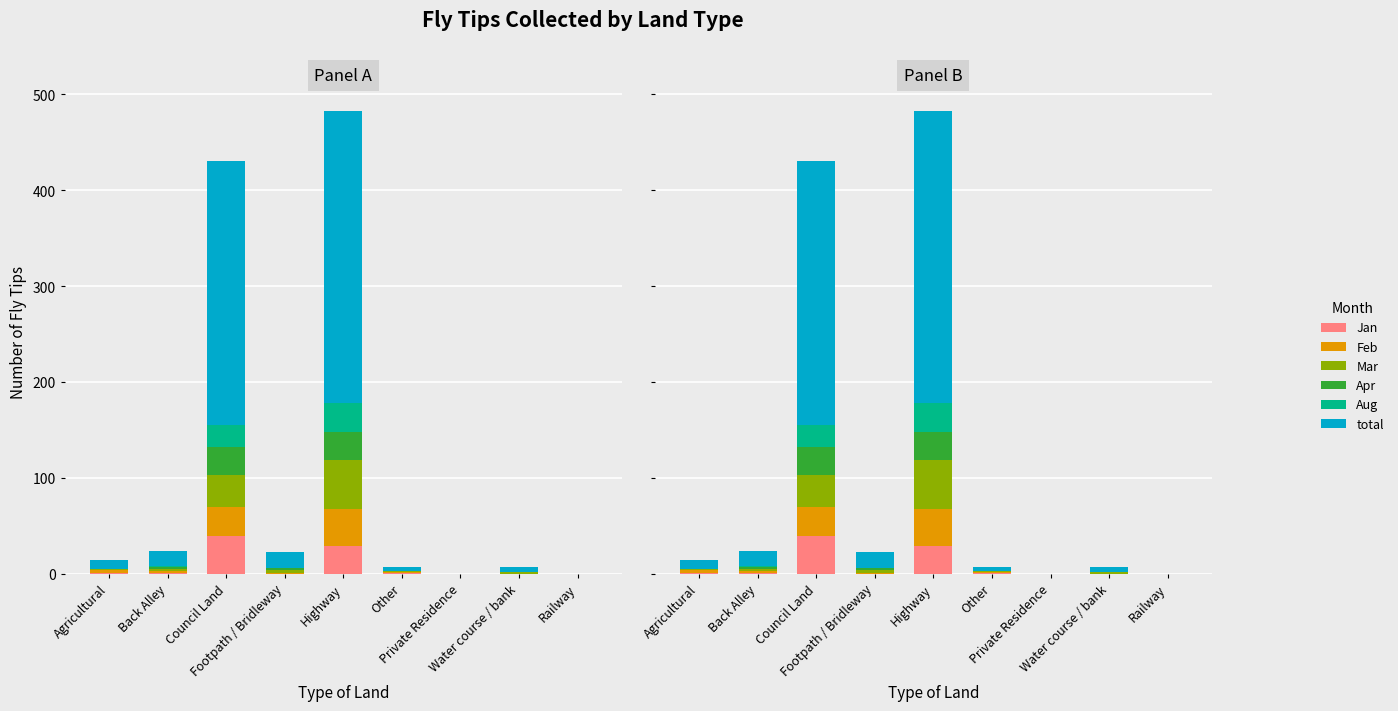

Rank the categories by Jan value from highest to lowest.

Council Land, Highway, Agricultural, Back Alley, Other, Footpath / Bridleway, Private Residence, Water course / bank, Railway